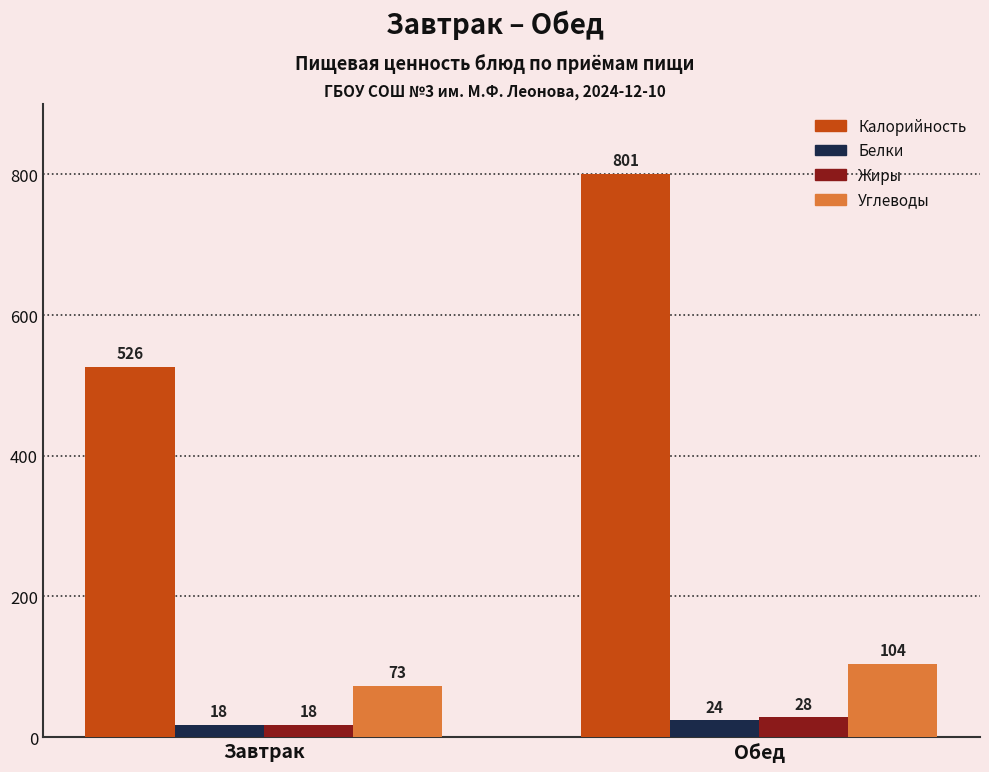

Count the number of categories in the chart.

2